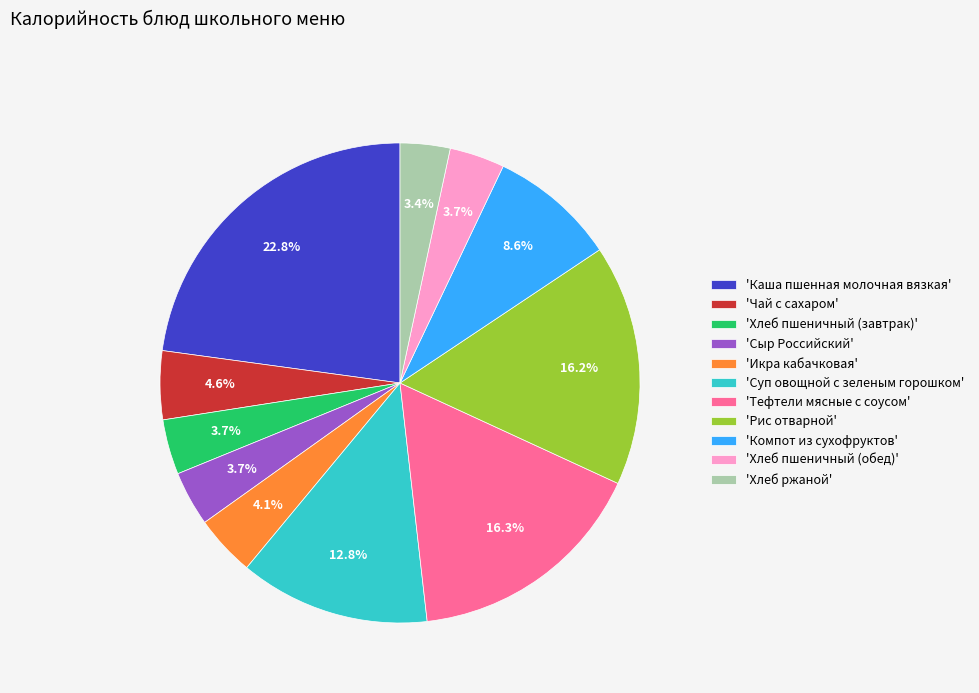

Which has a higher value, 'Тефтели мясные с соусом' or 'Суп овощной с зеленым горошком'?

'Тефтели мясные с соусом'